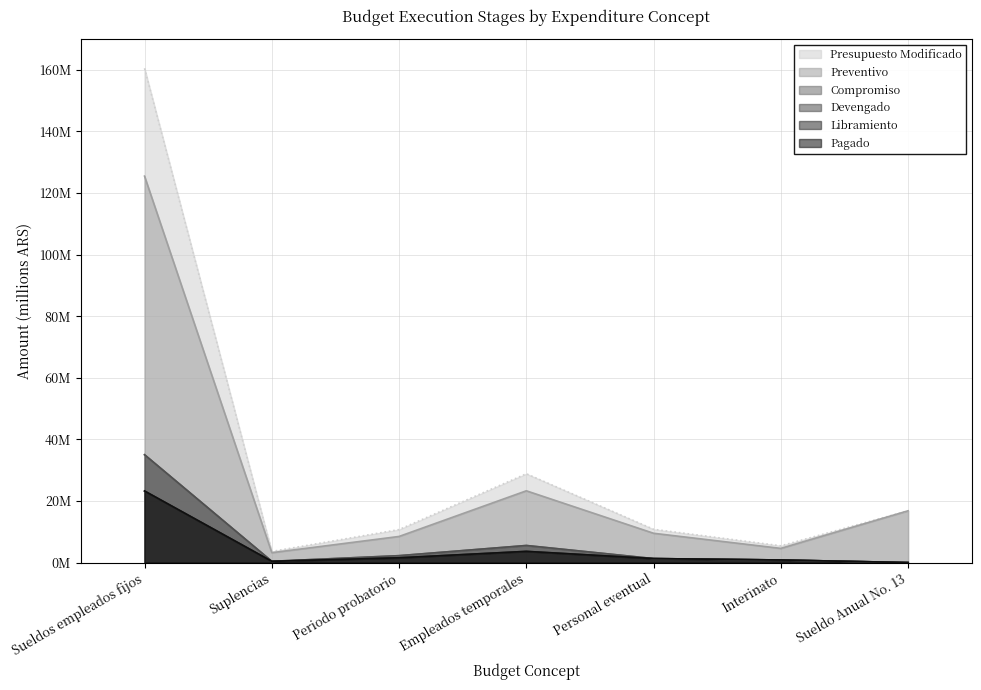

Does the chart display data point markers on the line(s)?

No